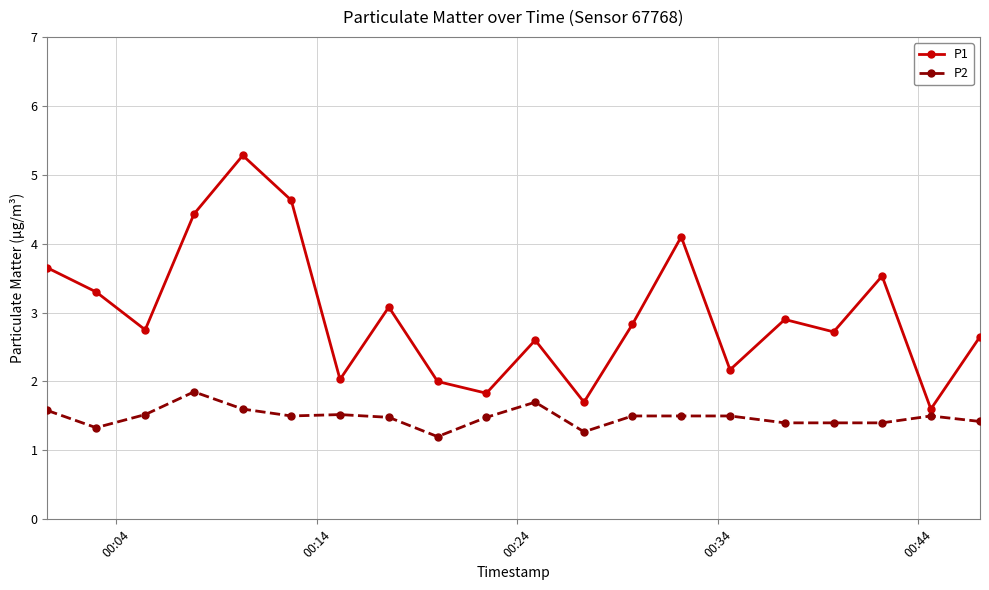

At how many categories does at least one series exceed 1?

20